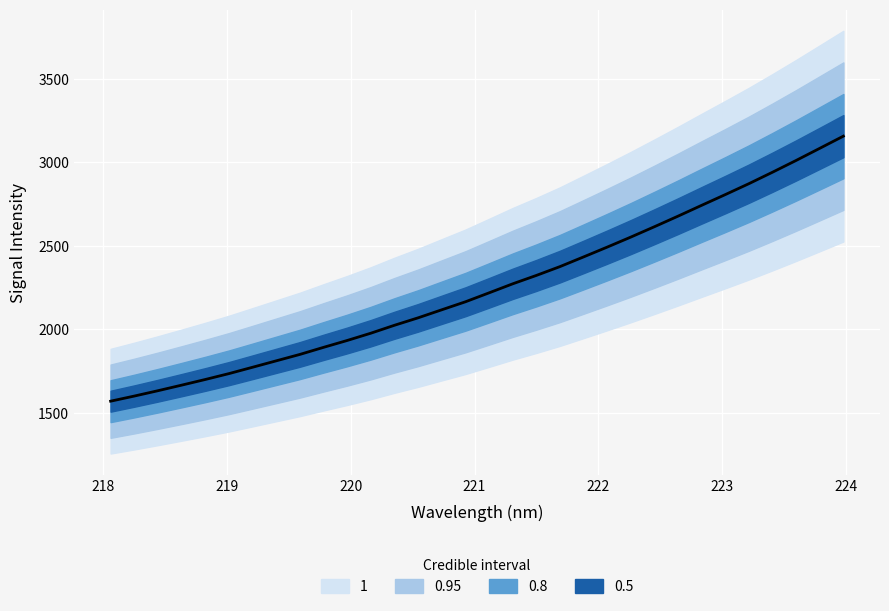

What is the label of the 6th point from the left?

219.0156